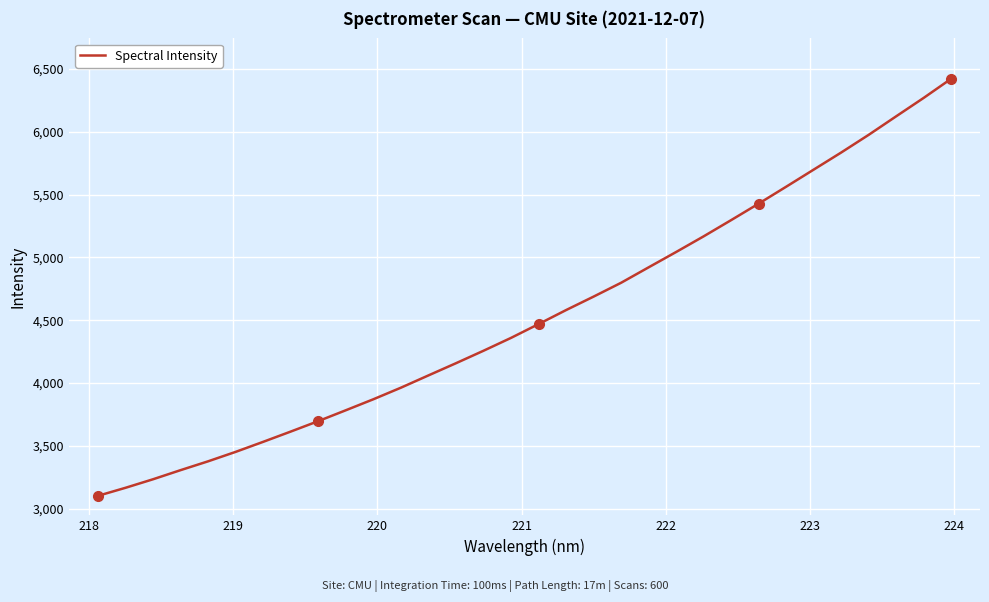

What is the minimum value shown in the chart?

3101.5